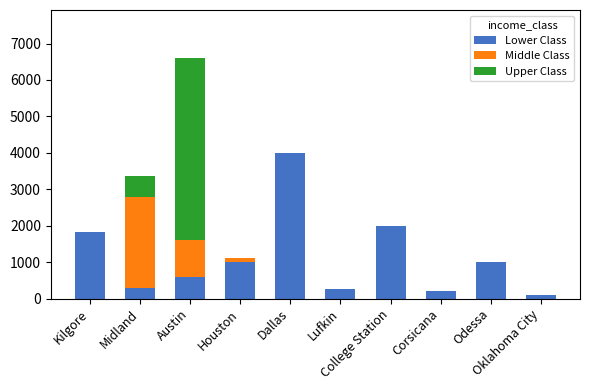

What are all the series names shown in the legend?

Lower Class, Middle Class, Upper Class